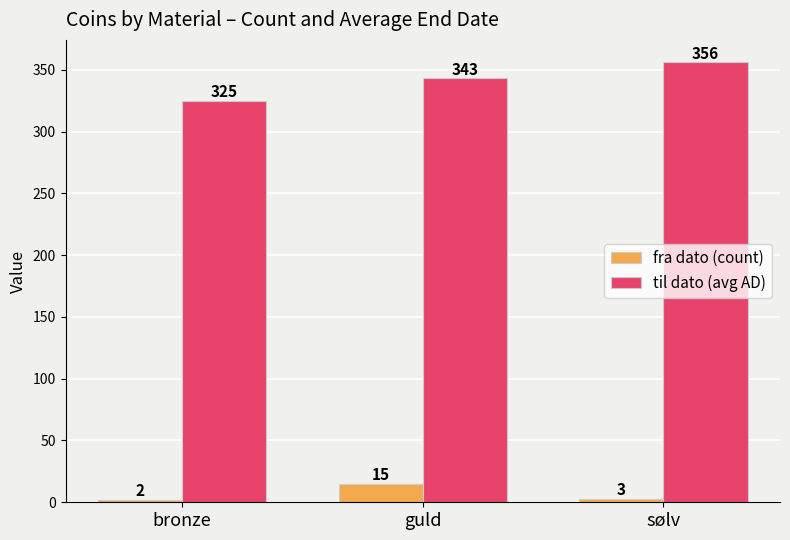

Rank the series at sølv from highest to lowest value.

til dato (avg AD), fra dato (count)